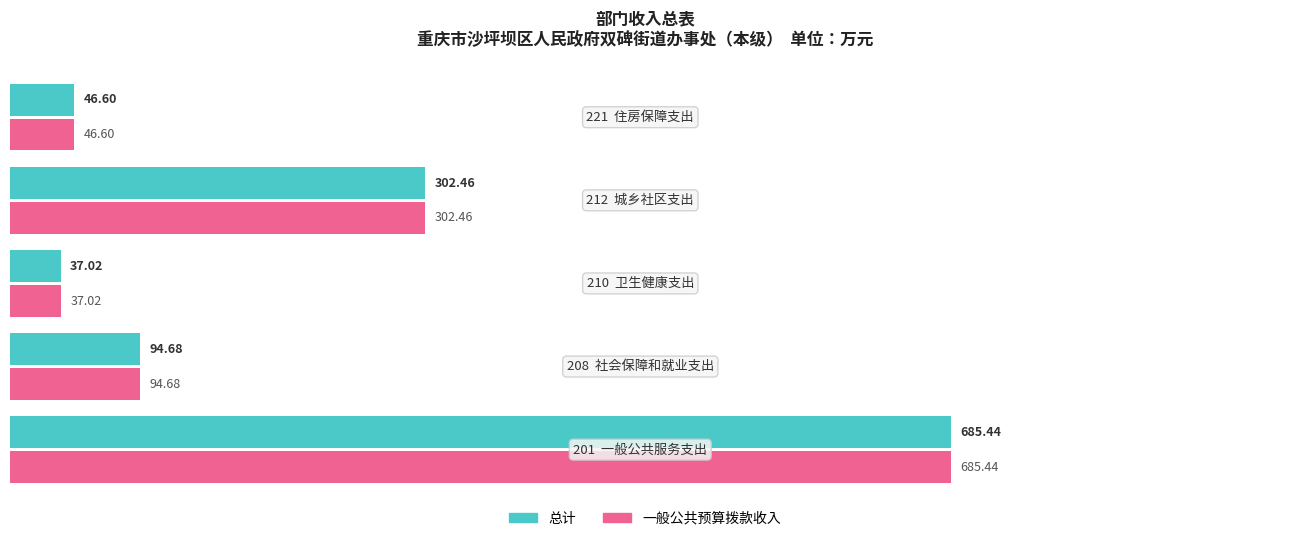

What is the sum of all 总计 values?

1166.2